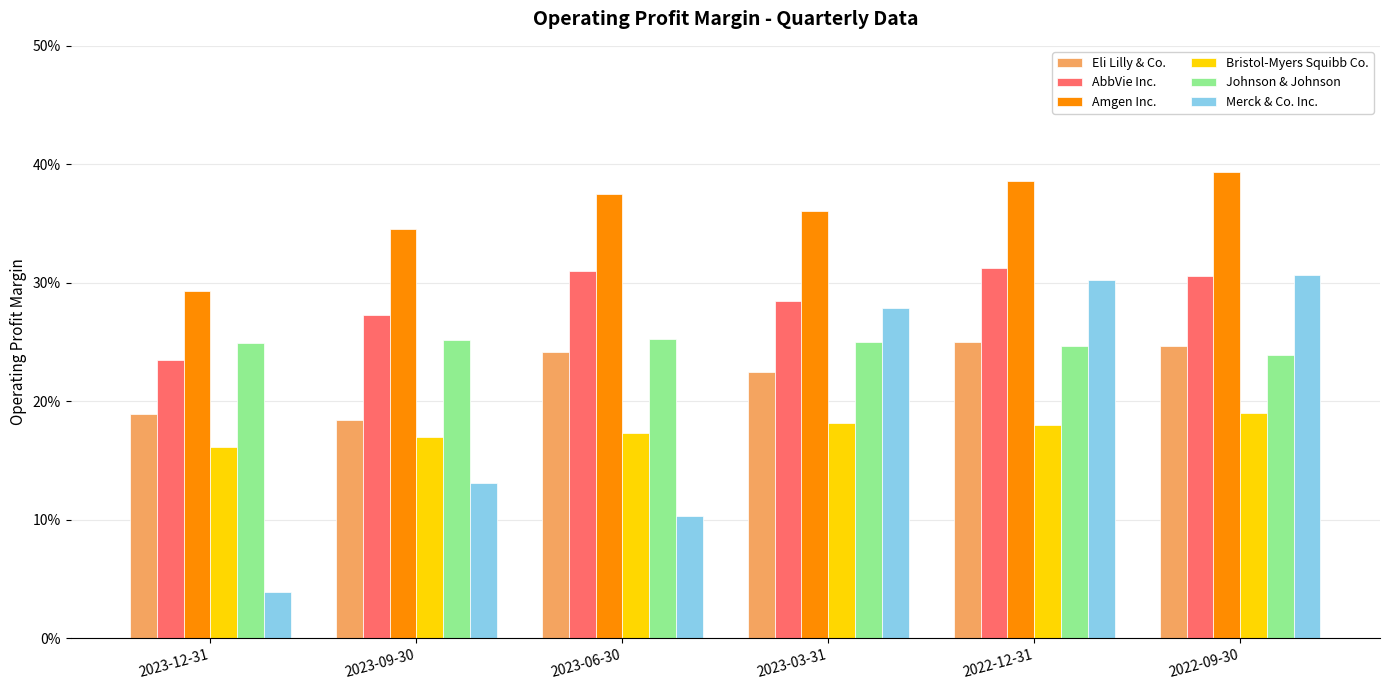

The value of Amgen Inc. at 2023-12-31 is 0.4. True or false?

False